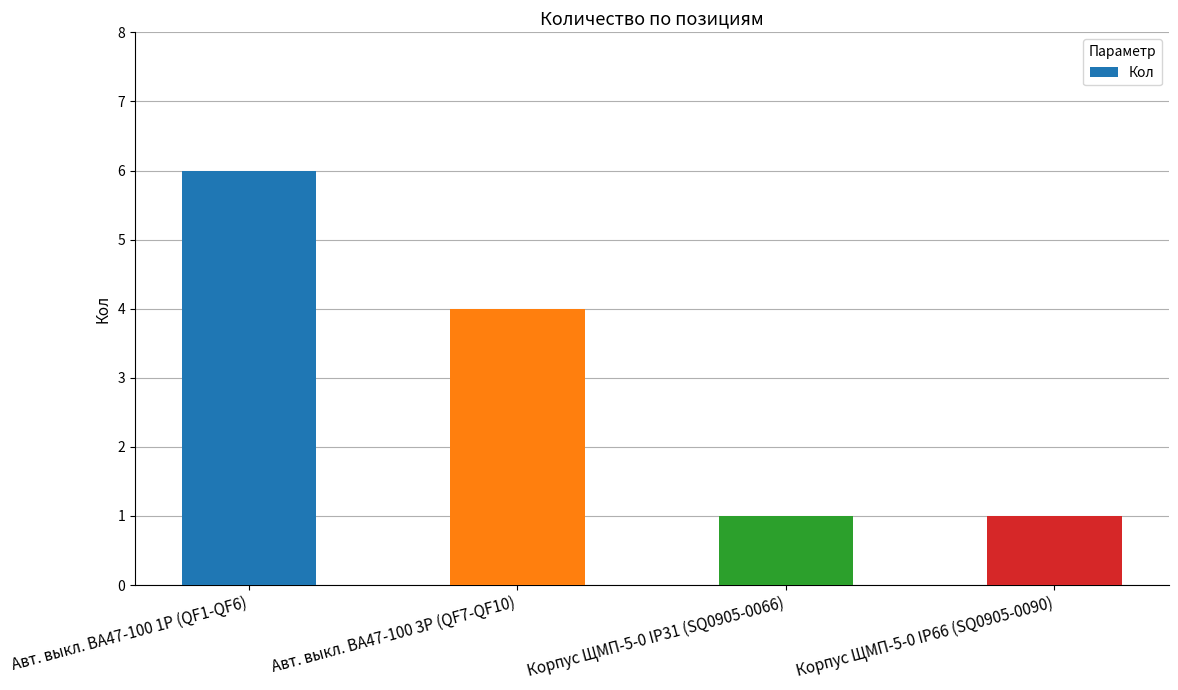

Reading right to left, what are all the values shown in this chart?

1	1	4	6